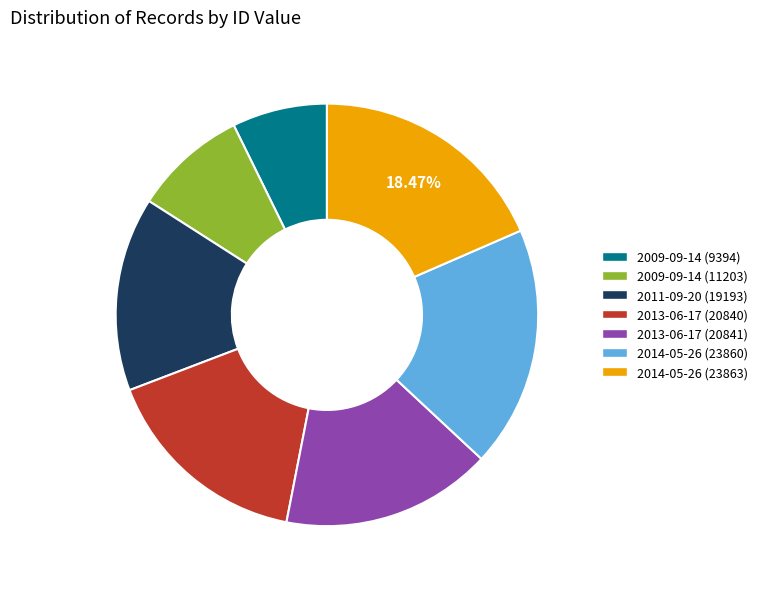

What is the ratio of the value at 2009-09-14 (9394) to the value at 2013-06-17 (20840)?

0.5